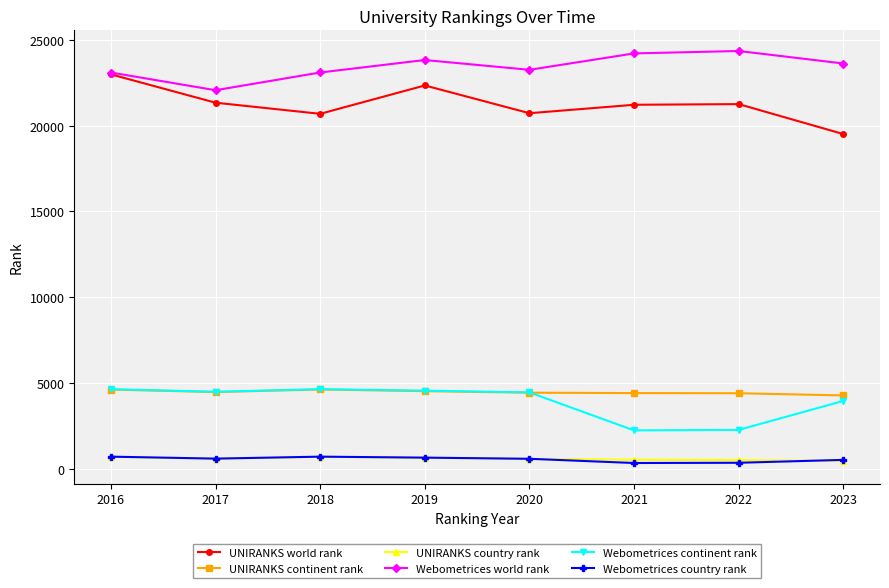

True or false: Webometrices country rank and UNIRANKS continent rank cross at least once.

False